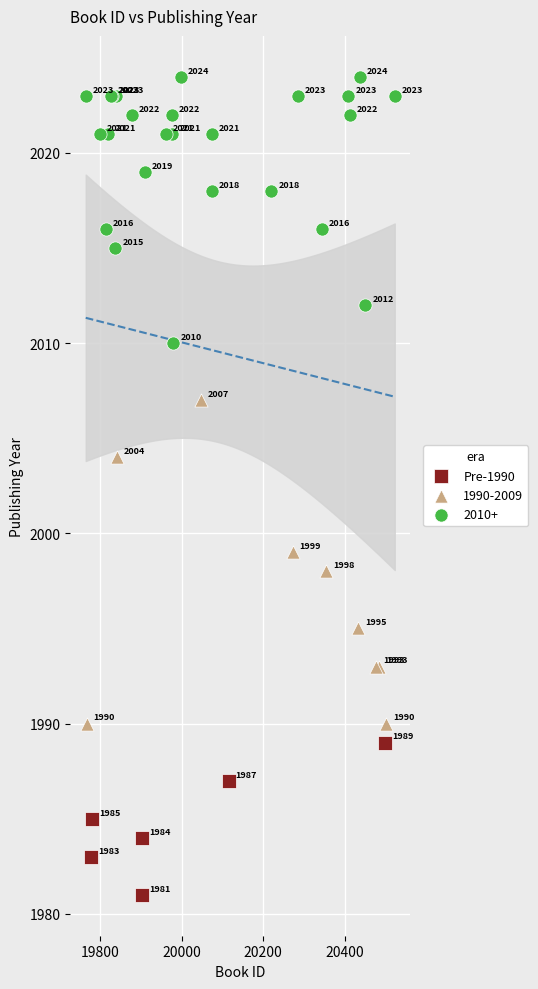

Which series contains the lowest Y value?

Pre-1990